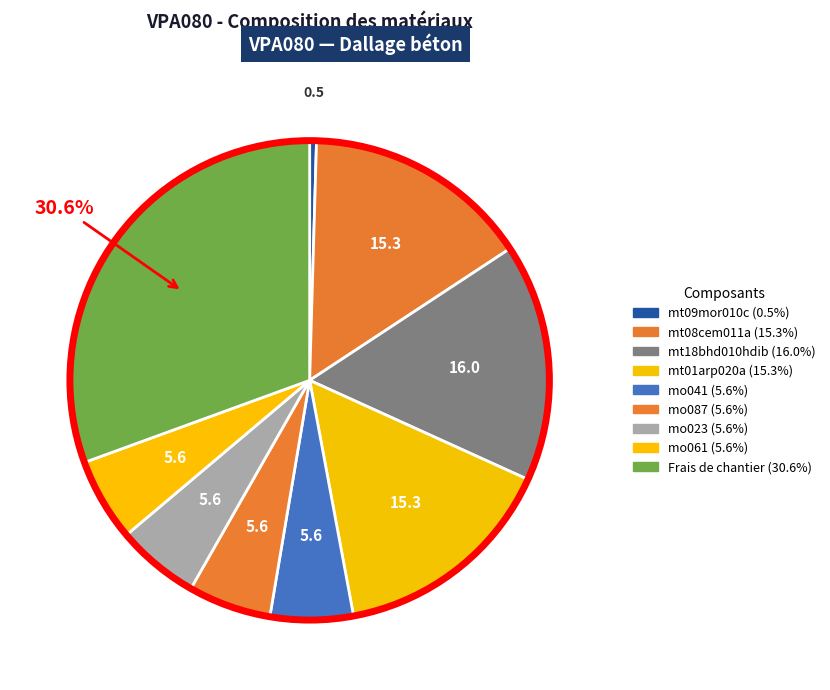

To the nearest percent, what is the combined percentage of Frais de chantier and mt09mor010c?

31%